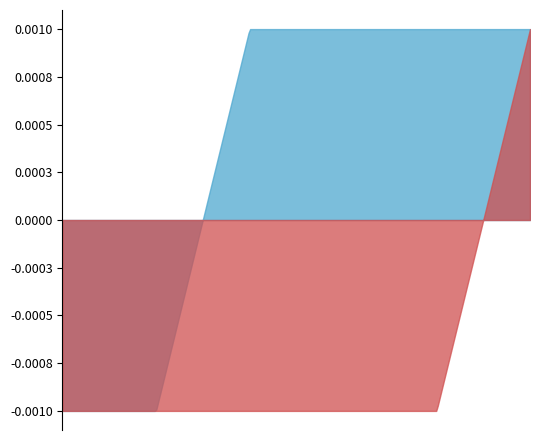

What is the total value across all series at 0?

1